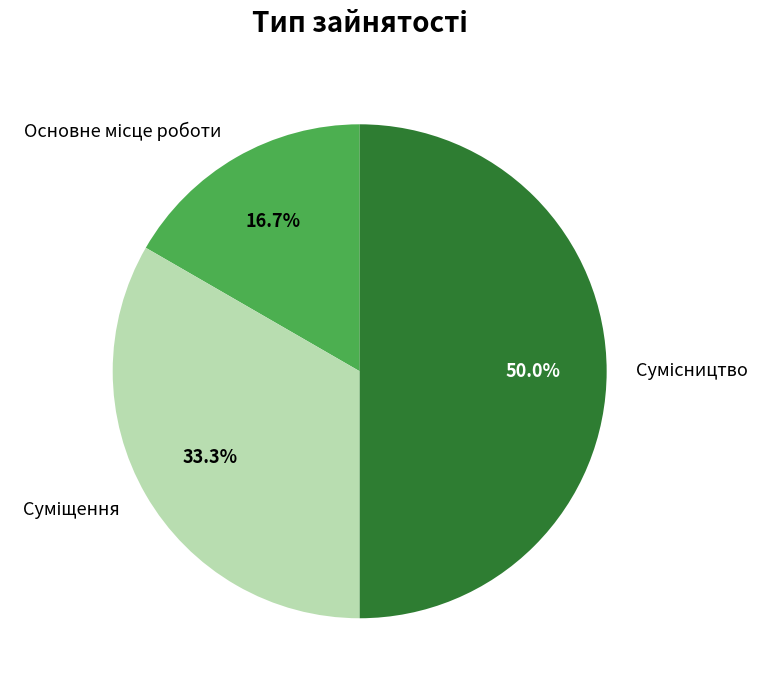

Is there a majority slice in this chart?

No